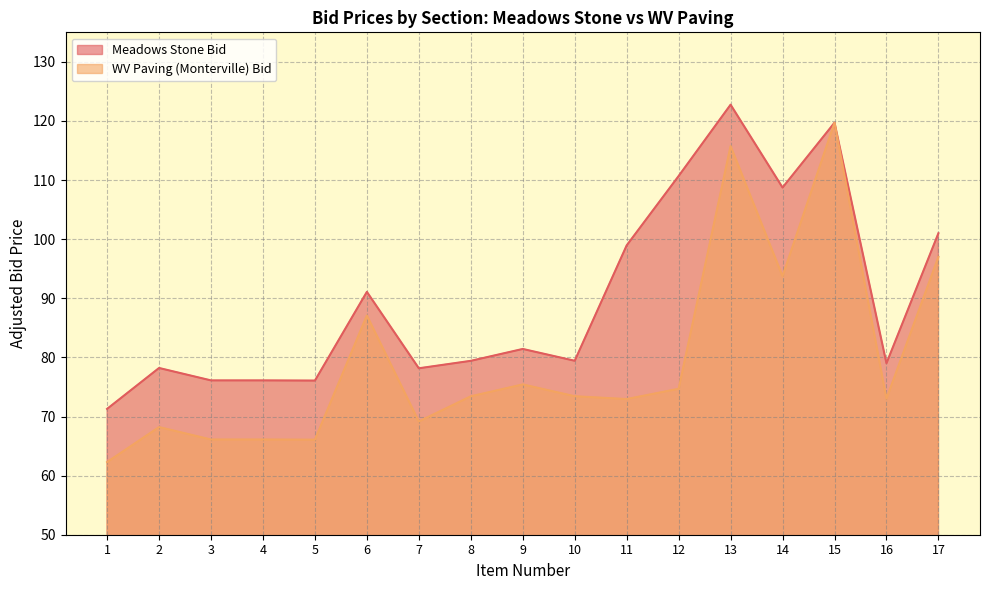

Which has a higher value, 17 or 4?

17